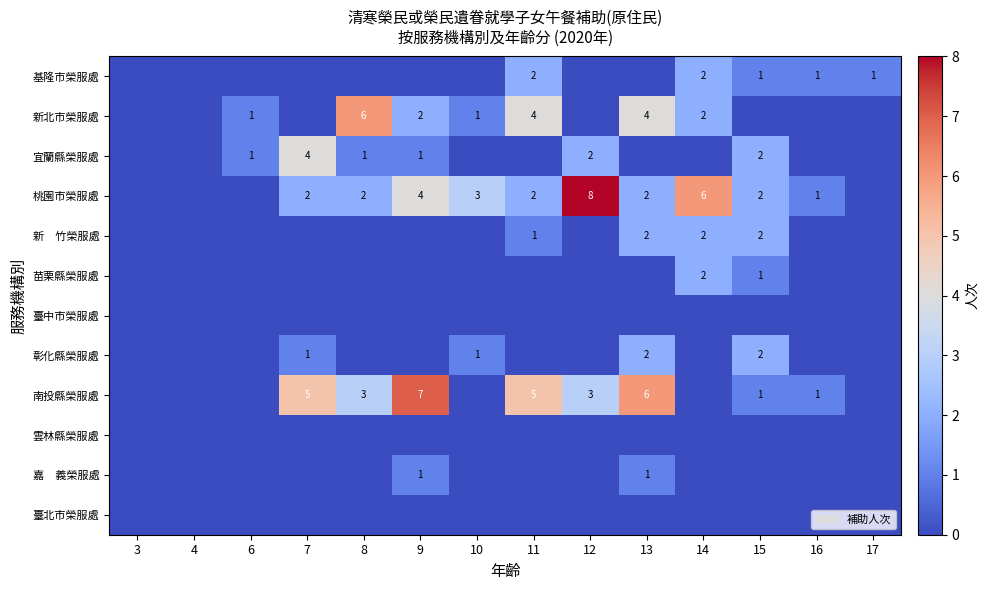

How many categories are shown in the chart?

14